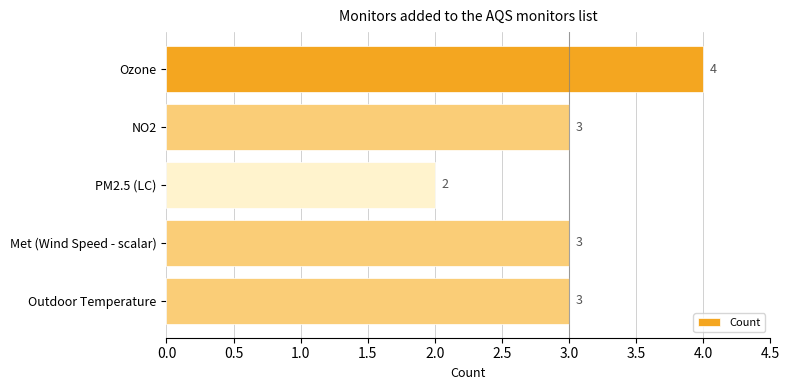

The chart shows a value of 3 at Ozone. True or false?

False